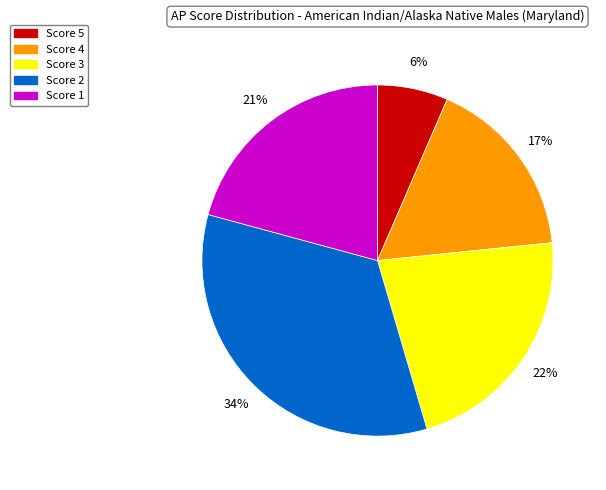

Is Score 2 the majority of the pie?

No